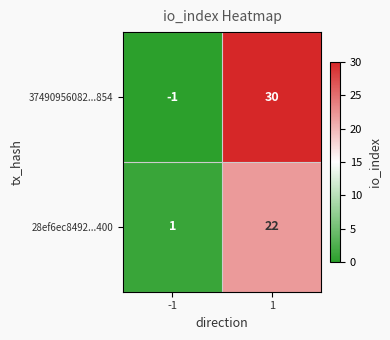

Read the 28ef6ec8492...400 value at 1, to the nearest 5.

20